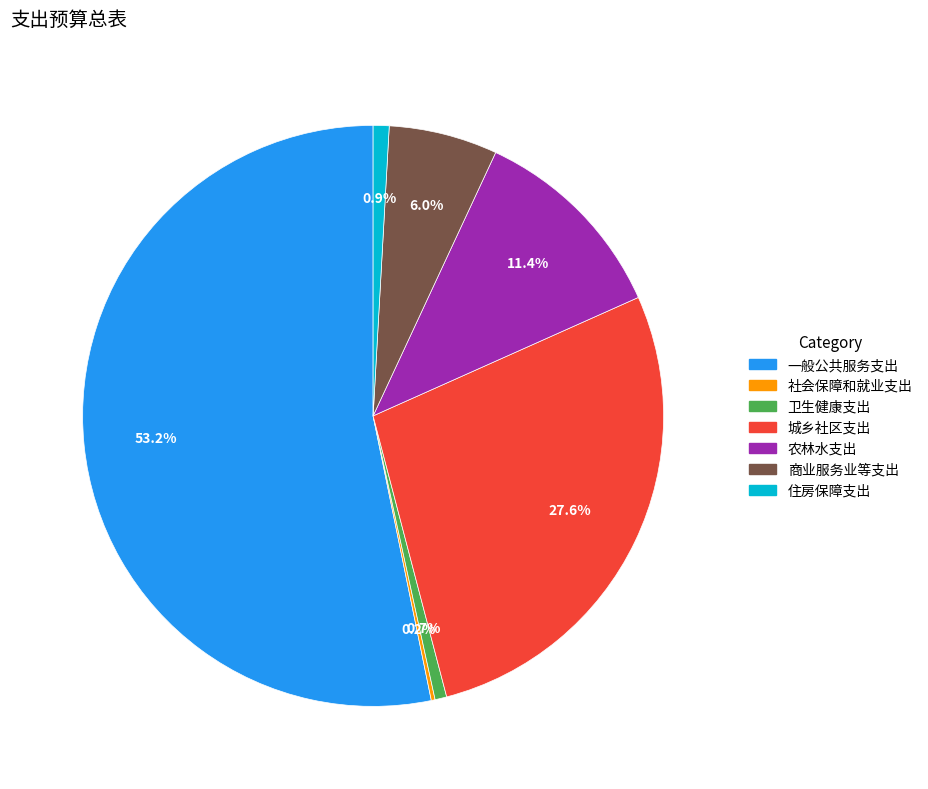

Between 商业服务业等支出 and 一般公共服务支出, which is larger?

一般公共服务支出